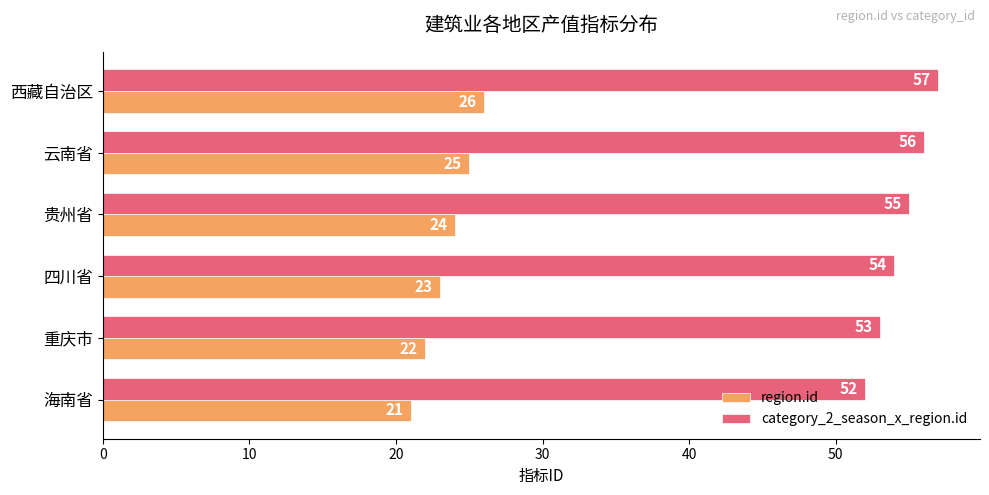

Count the number of categories in the chart.

6